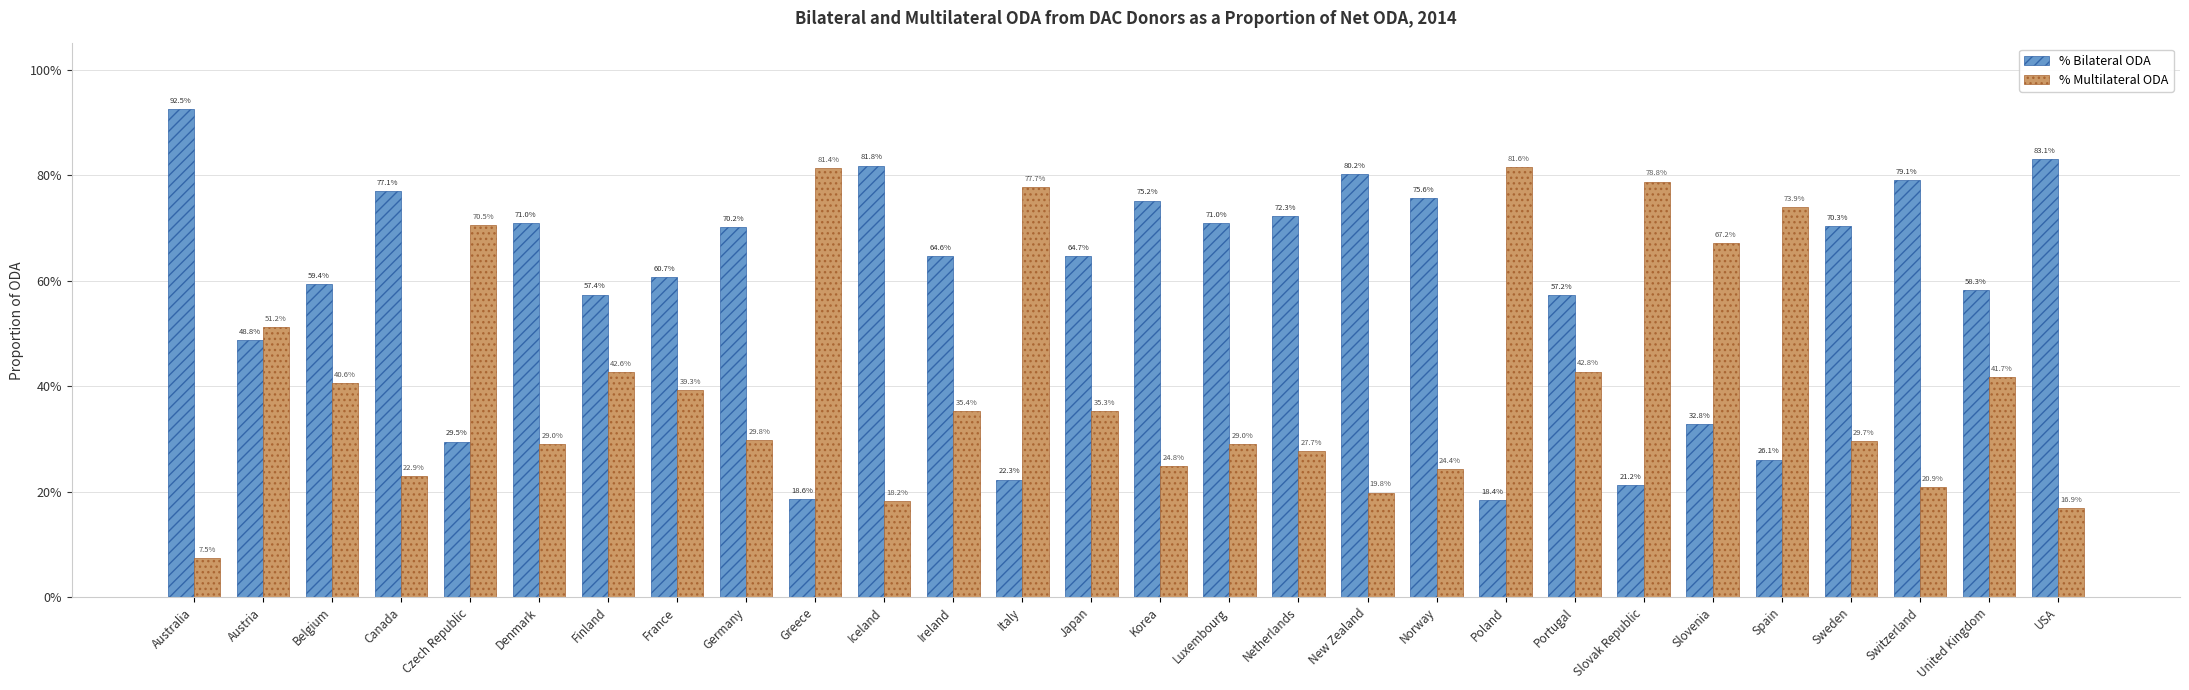

Reading right to left, list all the values displayed in this chart.

% Bilateral ODA: USA=0.8	United Kingdom=0.6	Switzerland=0.8	Sweden=0.7	Spain=0.3	Slovenia=0.3	Slovak Republic=0.2	Portugal=0.6	Poland=0.2	Norway=0.8	New Zealand=0.8	Netherlands=0.7	Luxembourg=0.7	Korea=0.8	Japan=0.6	Italy=0.2	Ireland=0.6	Iceland=0.8	Greece=0.2	Germany=0.7	France=0.6	Finland=0.6	Denmark=0.7	Czech Republic=0.3	Canada=0.8	Belgium=0.6	Austria=0.5	Australia=0.9
% Multilateral ODA: USA=0.2	United Kingdom=0.4	Switzerland=0.2	Sweden=0.3	Spain=0.7	Slovenia=0.7	Slovak Republic=0.8	Portugal=0.4	Poland=0.8	Norway=0.2	New Zealand=0.2	Netherlands=0.3	Luxembourg=0.3	Korea=0.2	Japan=0.4	Italy=0.8	Ireland=0.4	Iceland=0.2	Greece=0.8	Germany=0.3	France=0.4	Finland=0.4	Denmark=0.3	Czech Republic=0.7	Canada=0.2	Belgium=0.4	Austria=0.5	Australia=0.1